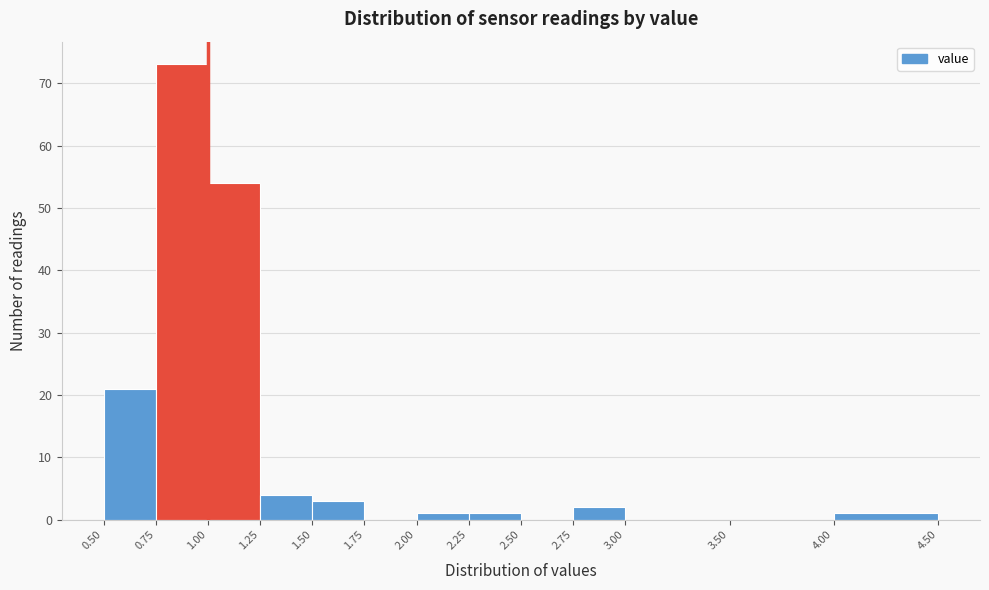

Reading left to right, transcribe this chart: for each bar, give the range it covers on the x-axis and its height. The values are not printed on the chart, so give them approximately, as read against the axis.

0.50 to 0.75: 21
0.75 to 1.00: 73
1.00 to 1.25: 54
1.25 to 1.50: 4
1.50 to 1.75: 3
1.75 to 2.00: 0
2.00 to 2.25: 1
2.25 to 2.50: 1
2.50 to 2.75: 0
2.75 to 3.00: 2
3.00 to 3.50: 0
3.50 to 4.00: 0
4.00 to 4.50: 1